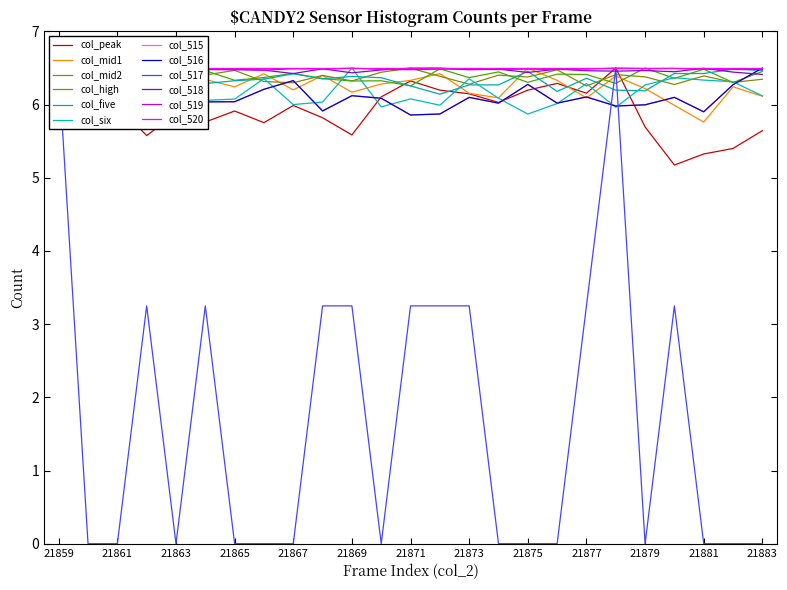

The value of col_518 at 21878 is 10.2. True or false?

False